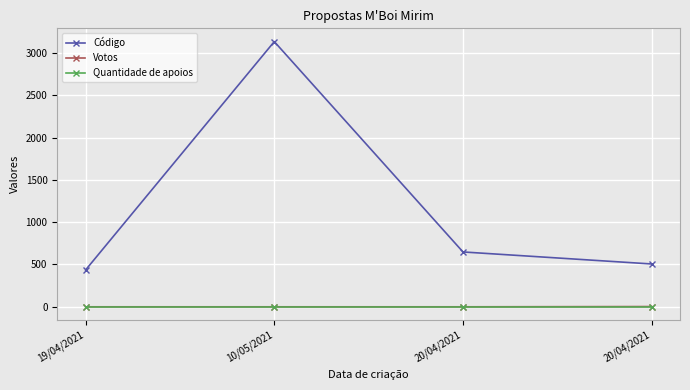

How many series are shown in this chart?

3